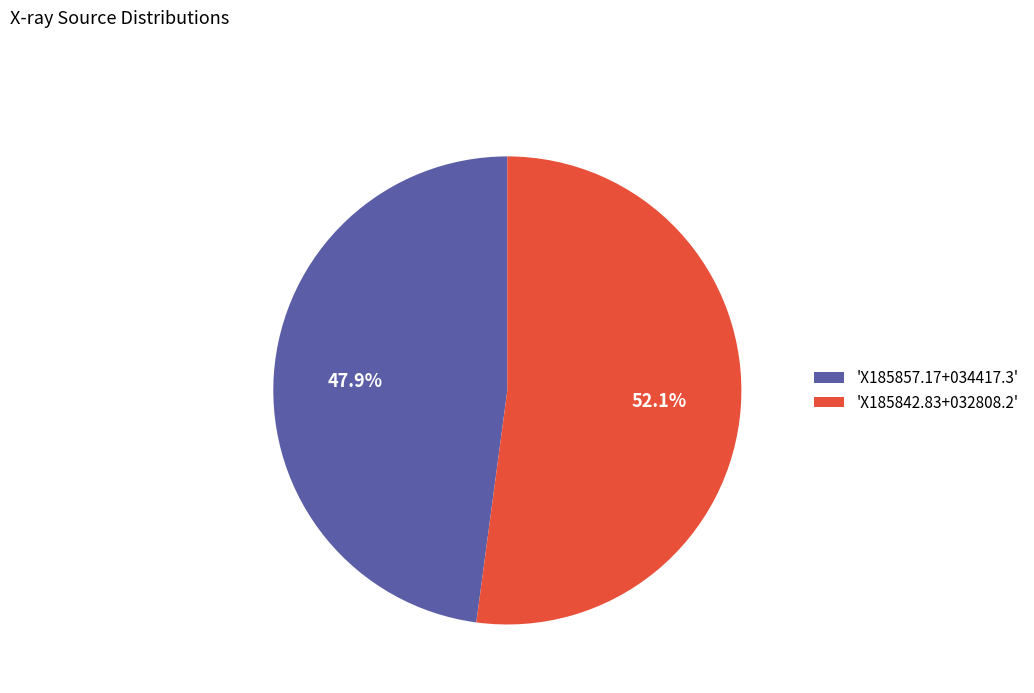

Between 'X185857.17+034417.3' and 'X185842.83+032808.2', which is larger?

'X185842.83+032808.2'